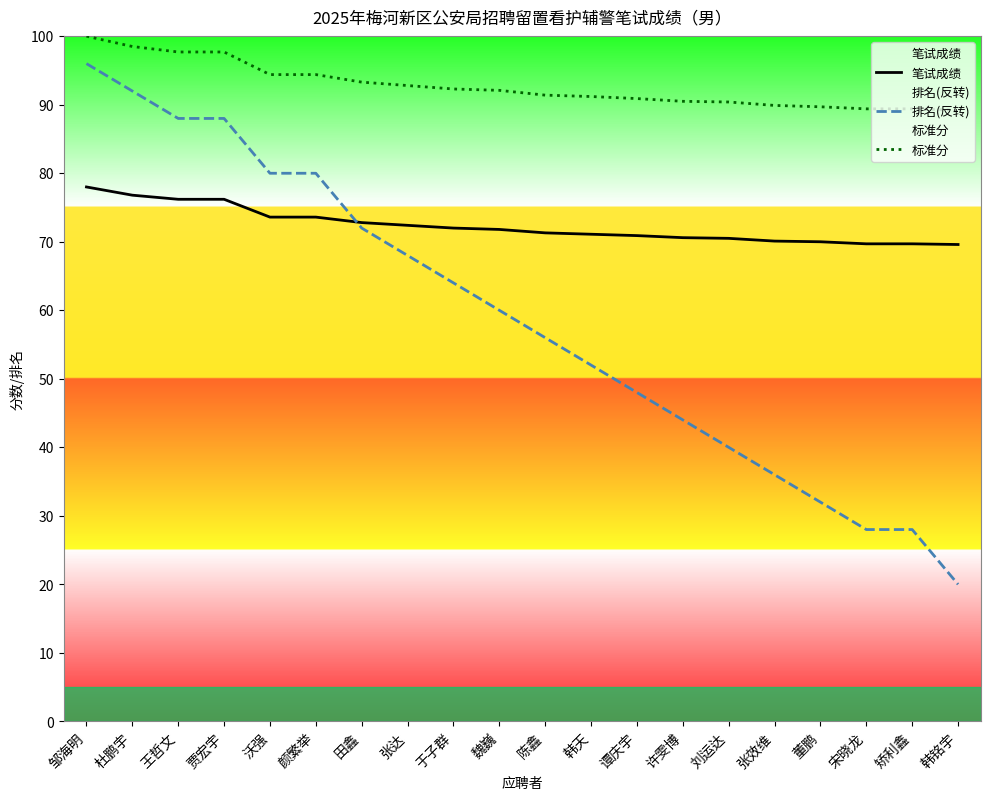

Which series ends up on top after the final intersection of 笔试成绩 and 排名(反转)?

笔试成绩